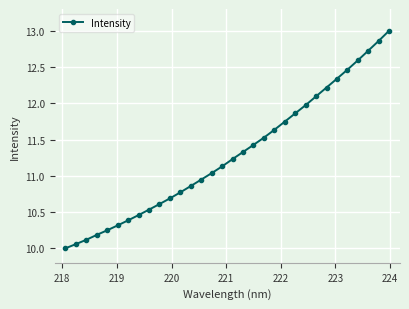

What is the difference between the maximum and minimum values?

3.0